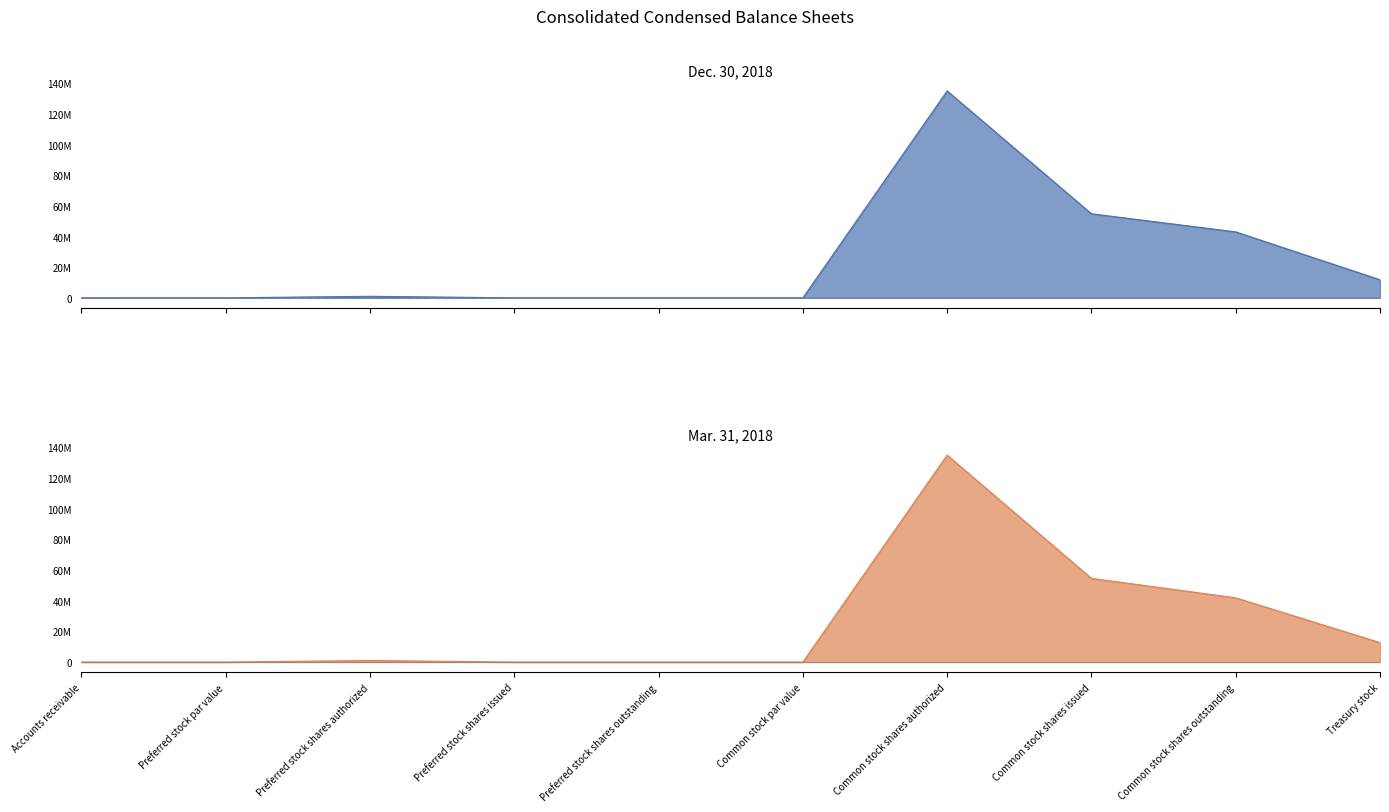

The Mar. 31, 2018 series shows 21891.8 at Accounts receivable. True or false?

False